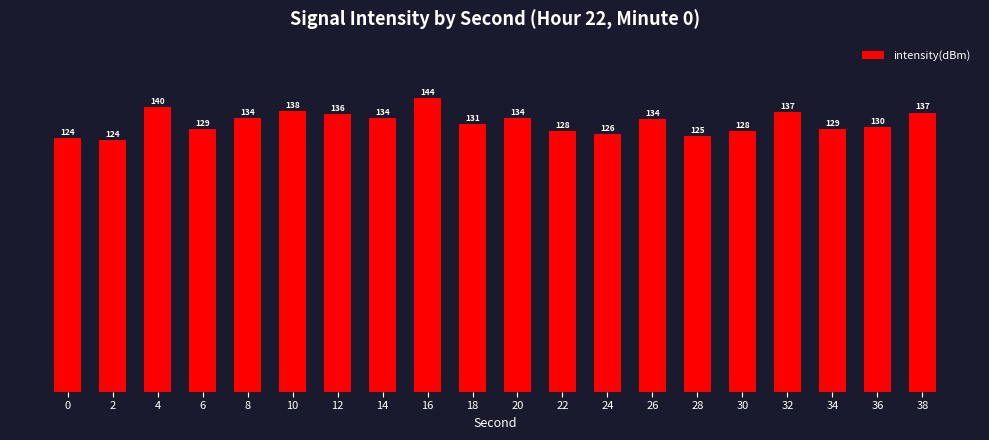

Between 26 and 14, which is larger?

14